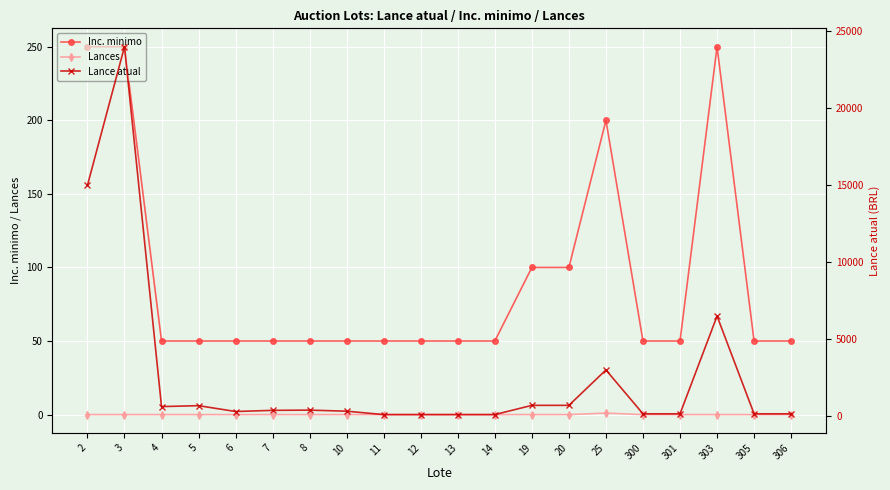

Where does the Lance atual series first go above 375?

2